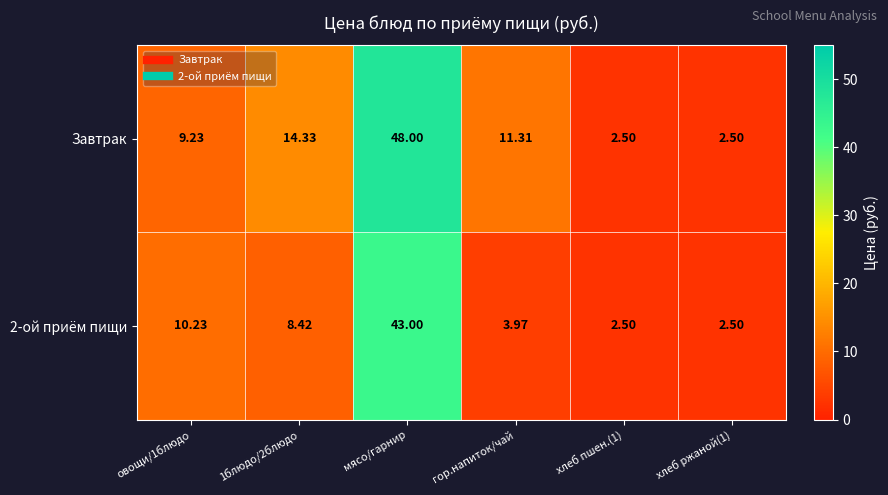

At which category does the chart reach its peak across all series?

мясо/гарнир